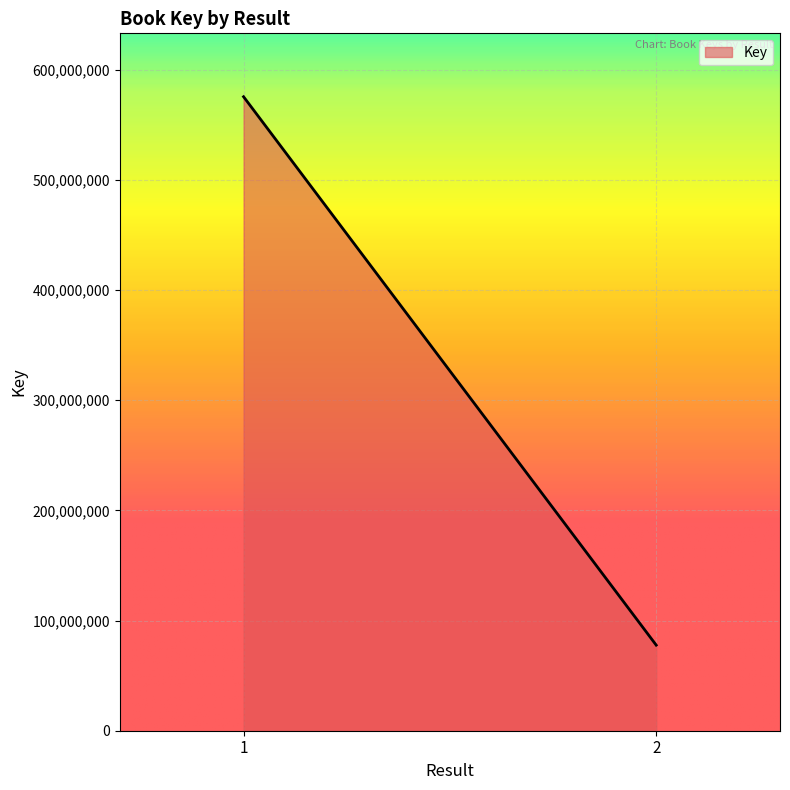

Between 1 and 2, which is larger?

1